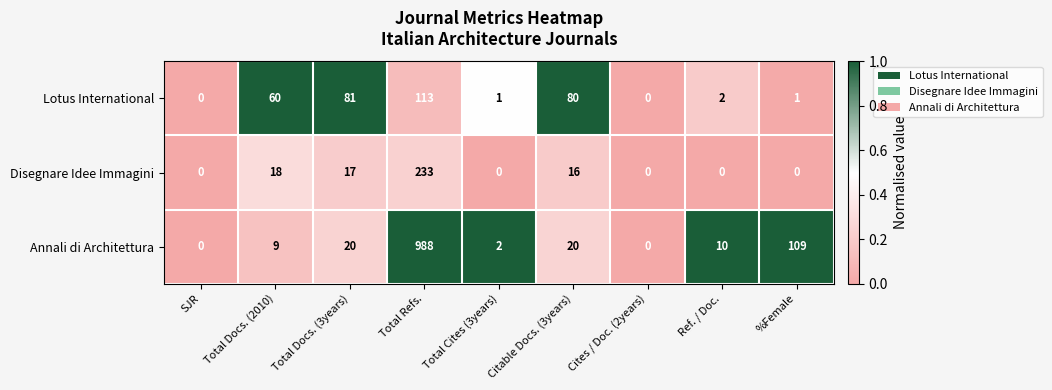

At which label is Disegnare Idee Immagini closest to 116?

Total Docs. (2010)